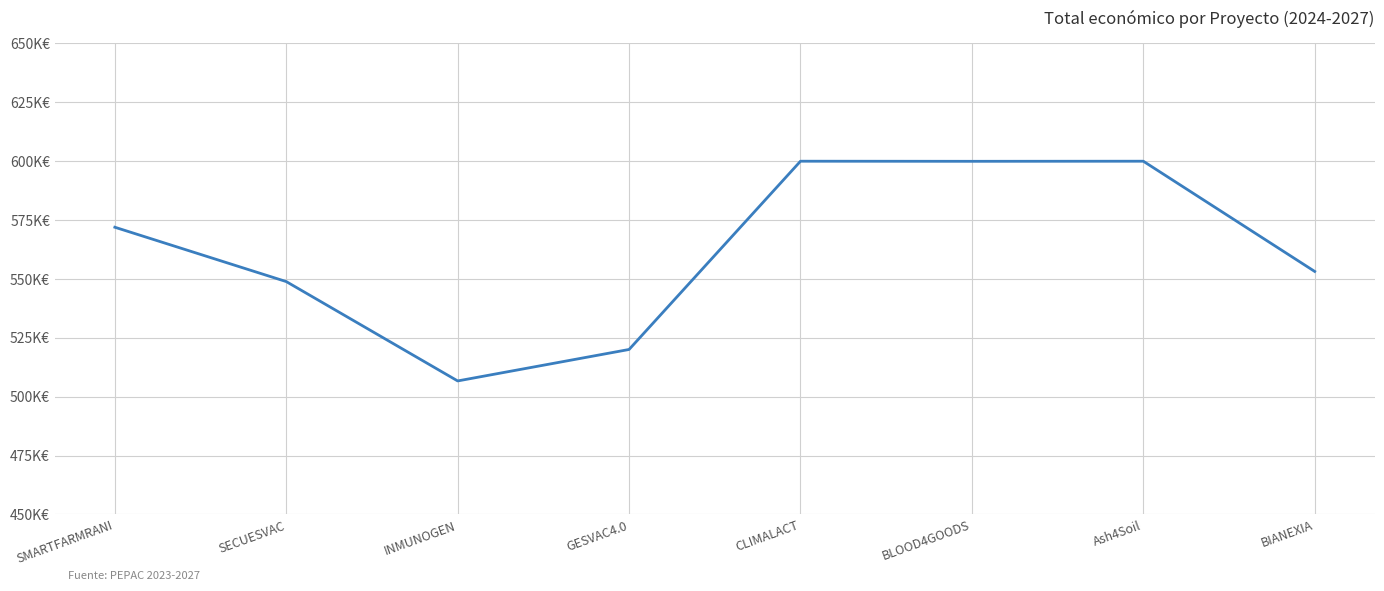

What is the label of the 4th point from the left?

GESVAC4.0